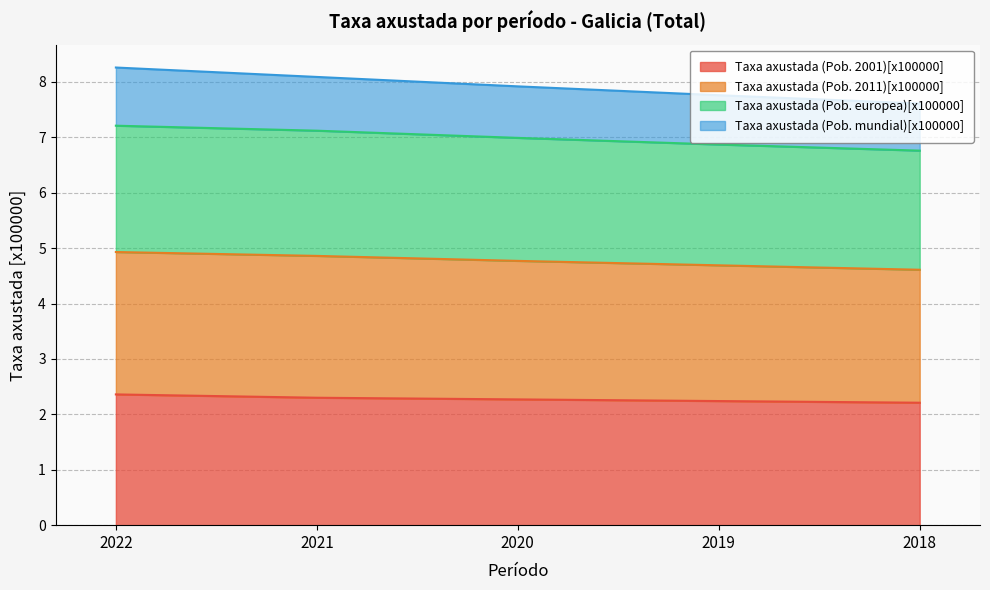

At how many categories does at least one series exceed 5?

5